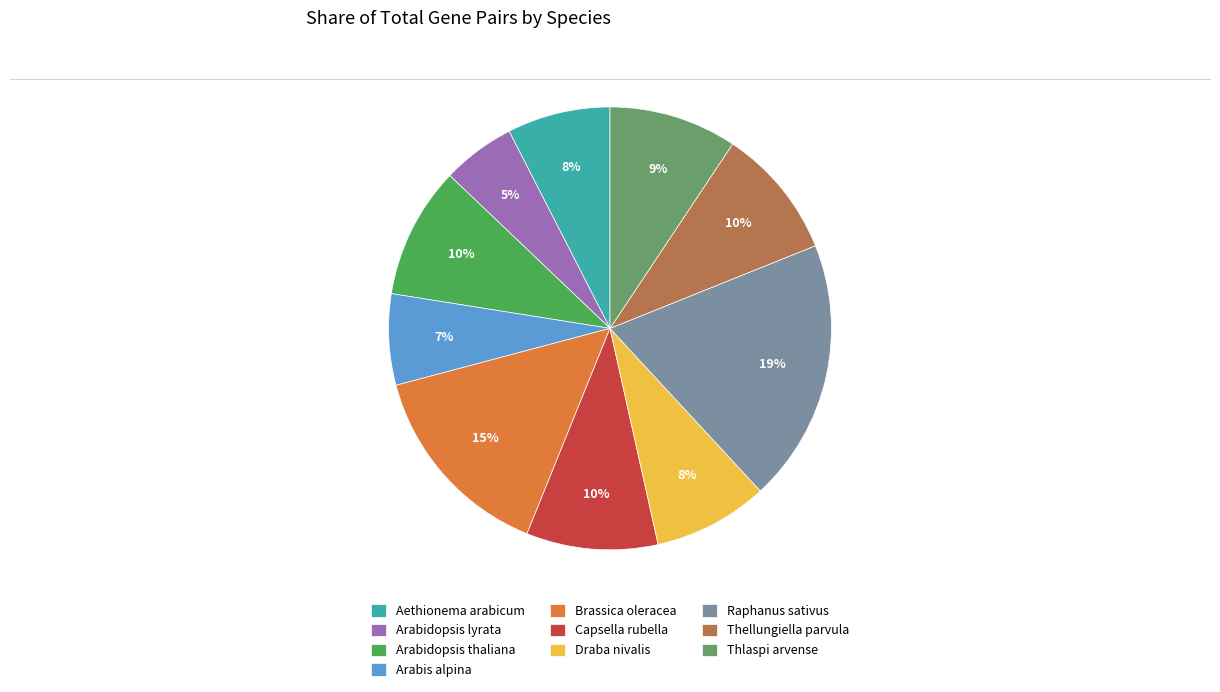

To the nearest percent, what is the combined percentage of Aethionema arabicum and Arabidopsis lyrata?

13%